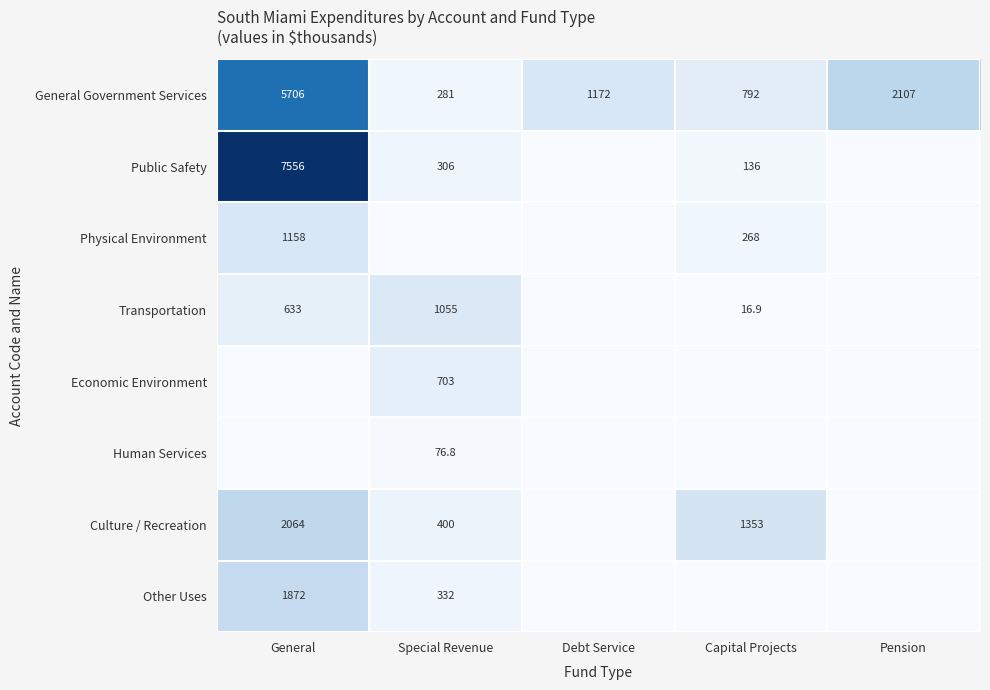

What is the average value of the General Government Services series?

2011.6